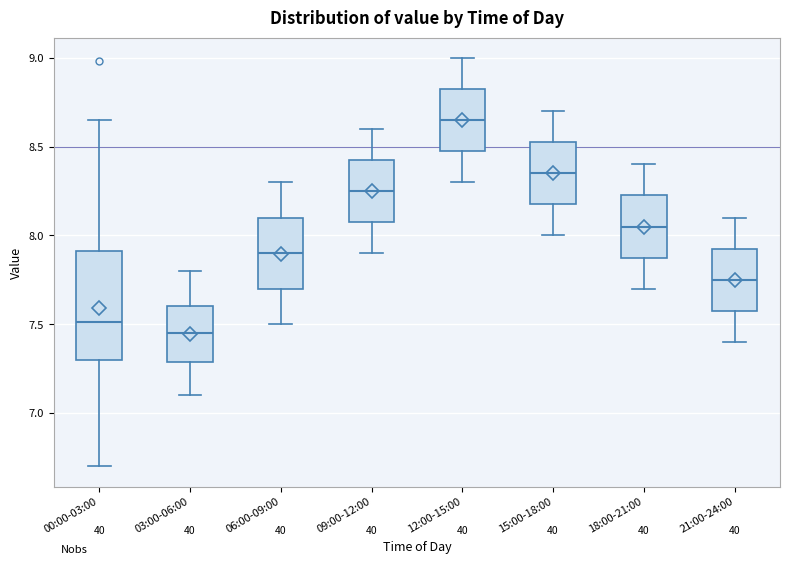

Where is the upper edge of the box for 21:00-24:00 on the y-axis? The values are not printed on the chart, so give them approximately, as read against the axis.

7.95